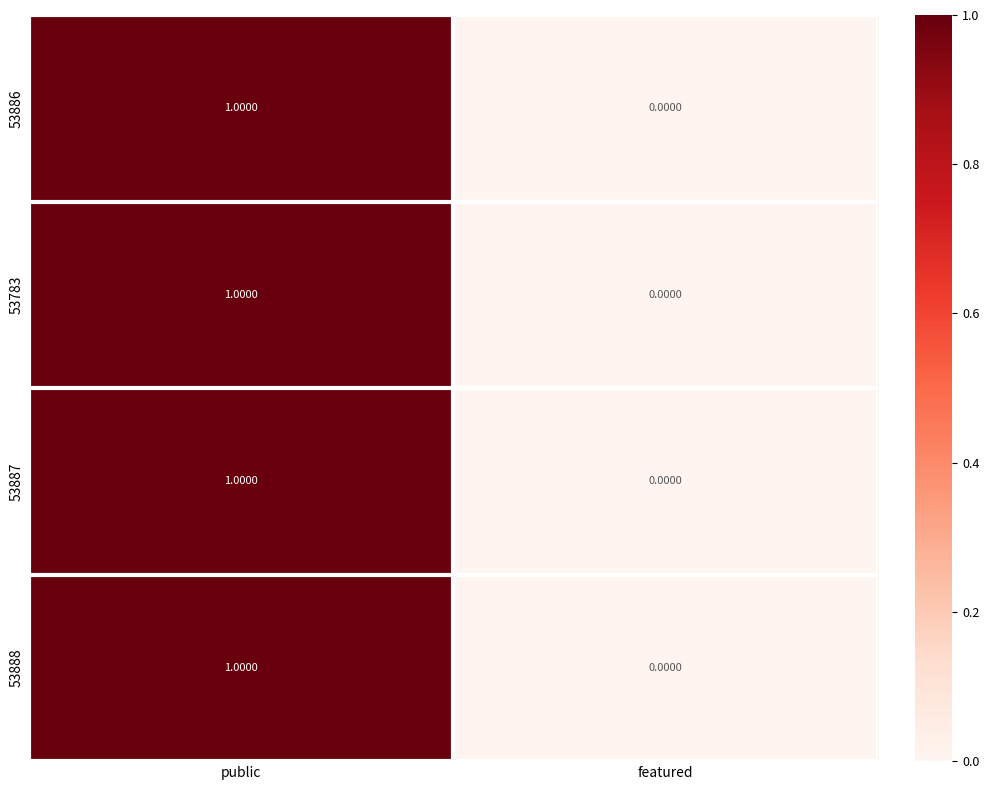

Is the value of 53887 at featured greater than the value of 53886 at public?

No